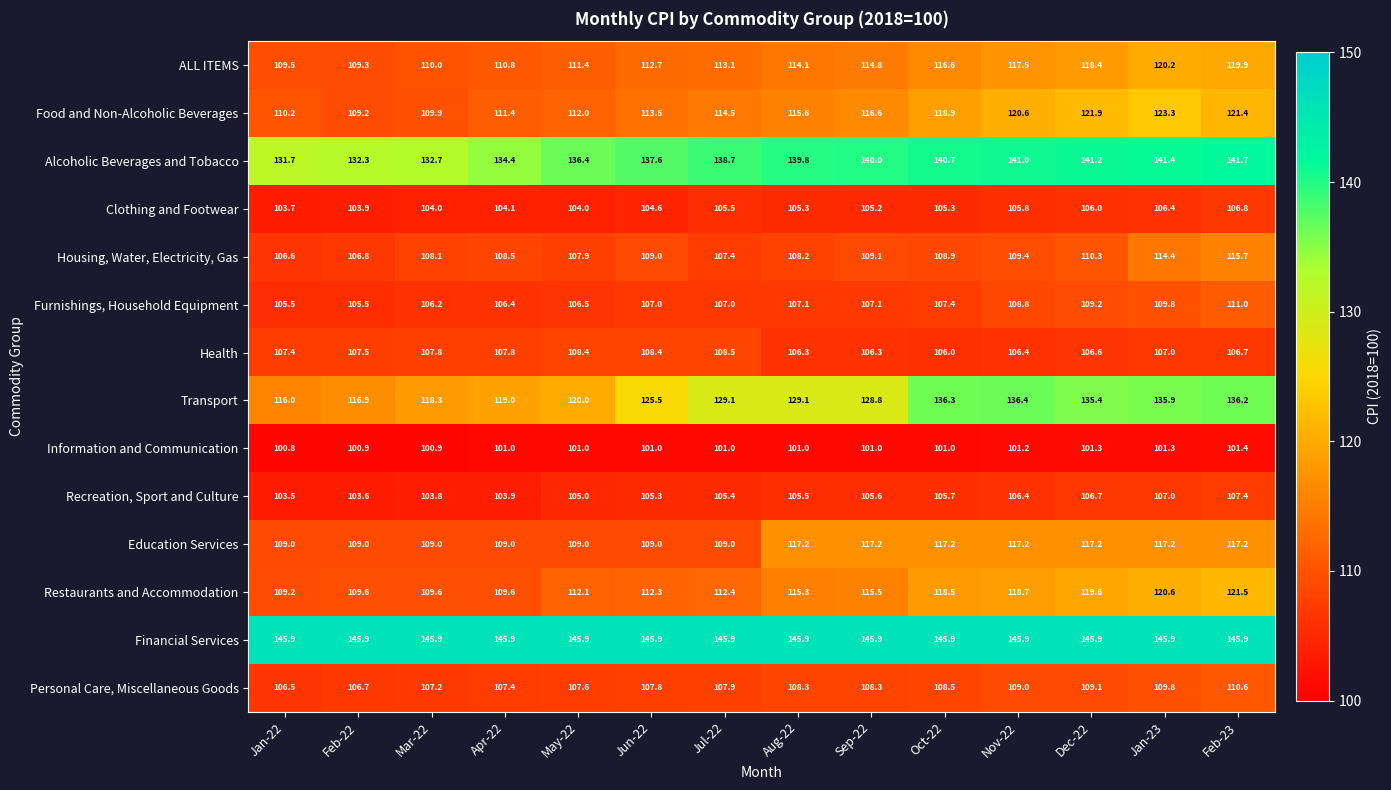

At which category is the sum across all series the highest?

Feb-23